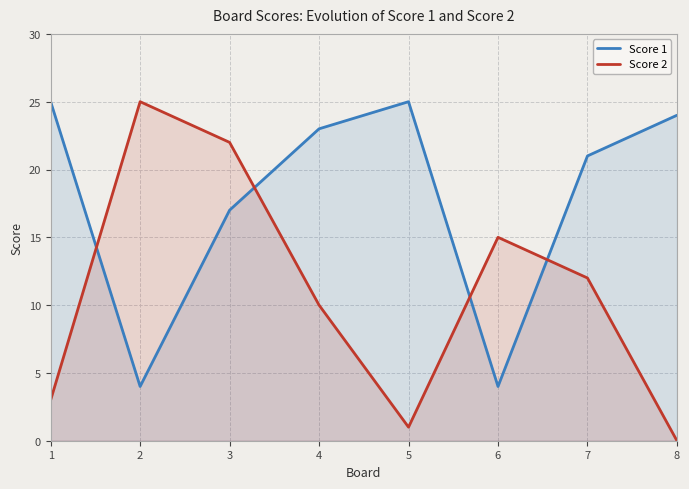

Which series has the largest total across all categories?

Score 1